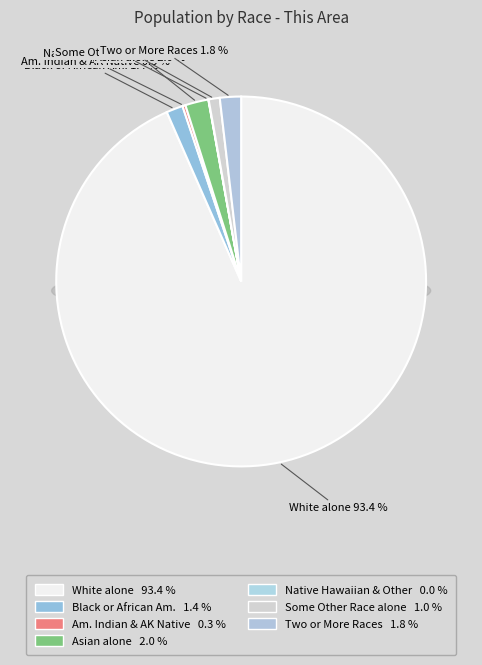

Is it true that Two or More Races is 12% of the pie?

False